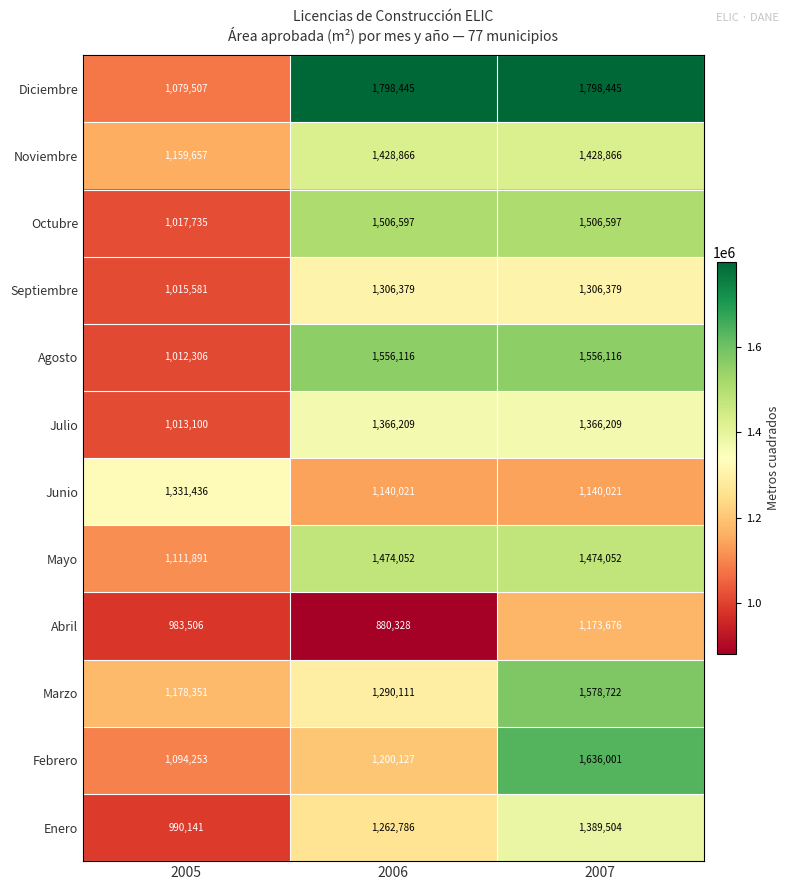

What is the total value across all series at 2006?

16210037